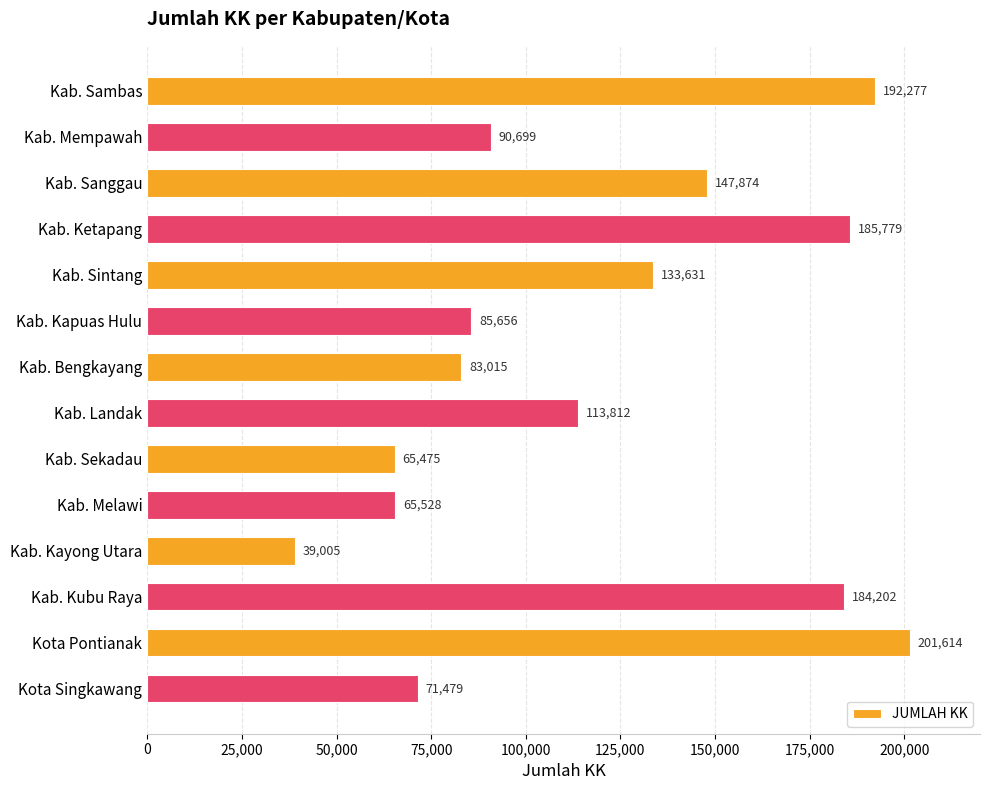

Reading top to bottom, what are all the values shown in this chart?

192277	90699	147874	185779	133631	85656	83015	113812	65475	65528	39005	184202	201614	71479